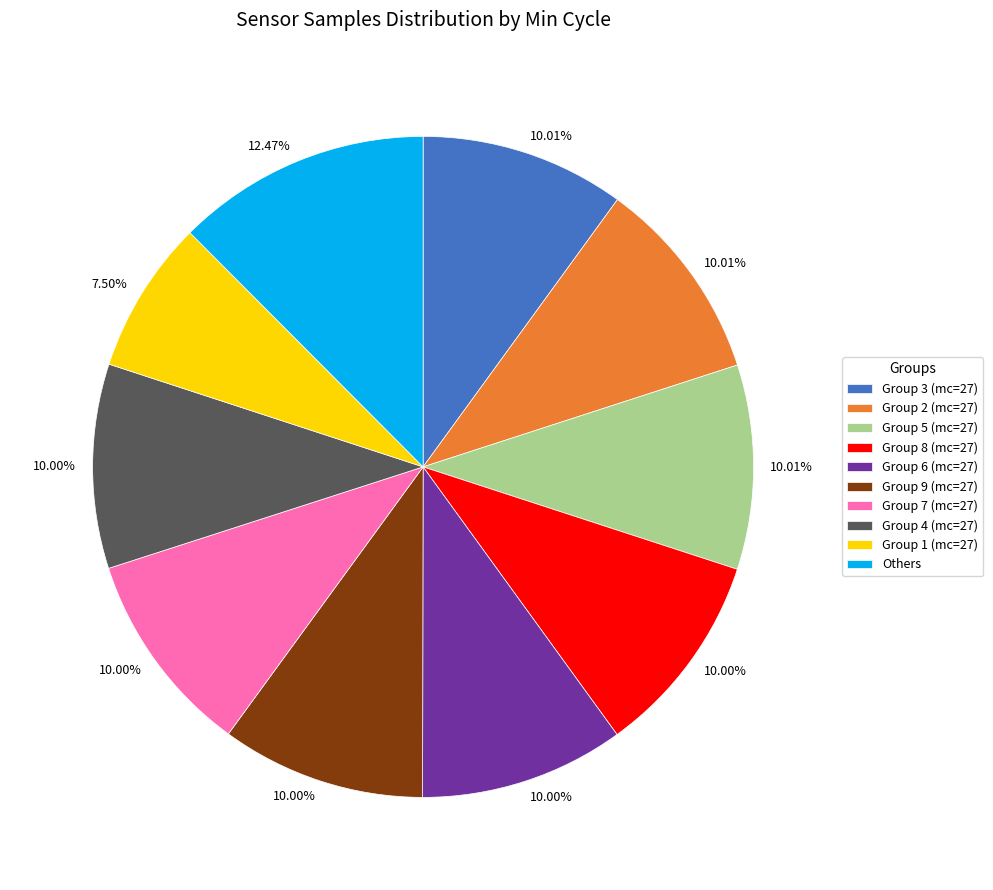

Which category has the biggest portion of the pie?

Others